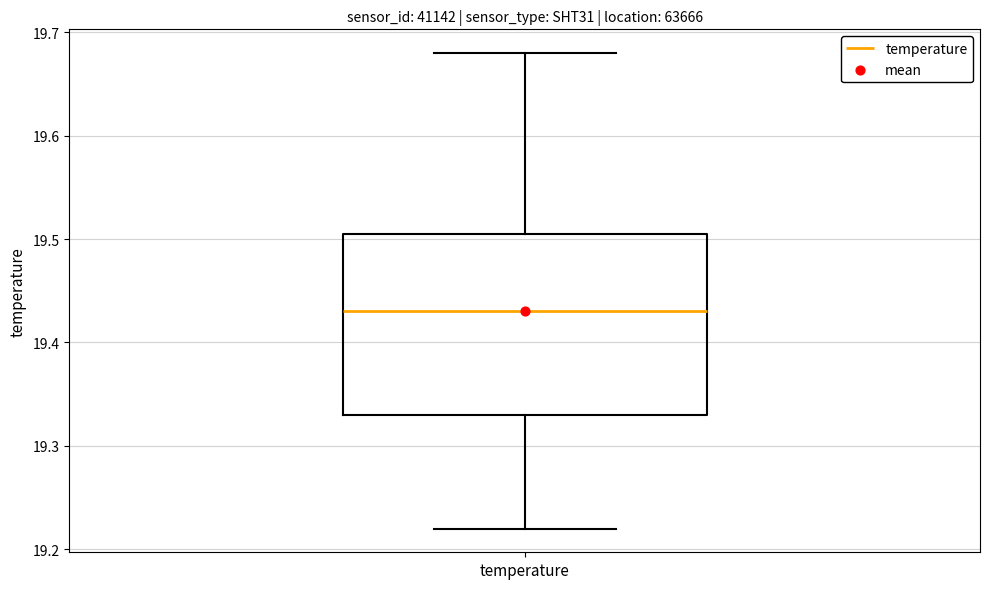

Transcribe this box plot: give where the median line is, the range the box spans, and where the two whiskers end, as read against the y-axis. The values are not printed on the chart, so give them approximately, as read against the axis.

median 19.43, box 19.33 to 19.51, whiskers 19.22 to 19.68